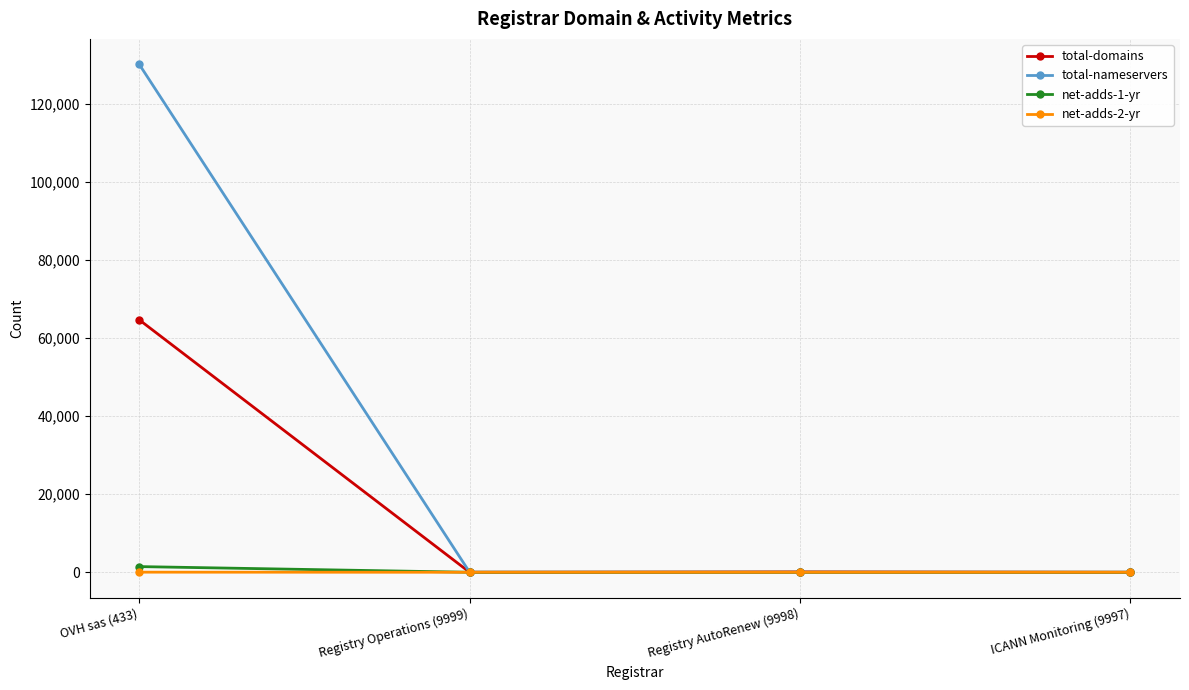

True or false: net-adds-1-yr has a value of 0 at Registry AutoRenew (9998).

True